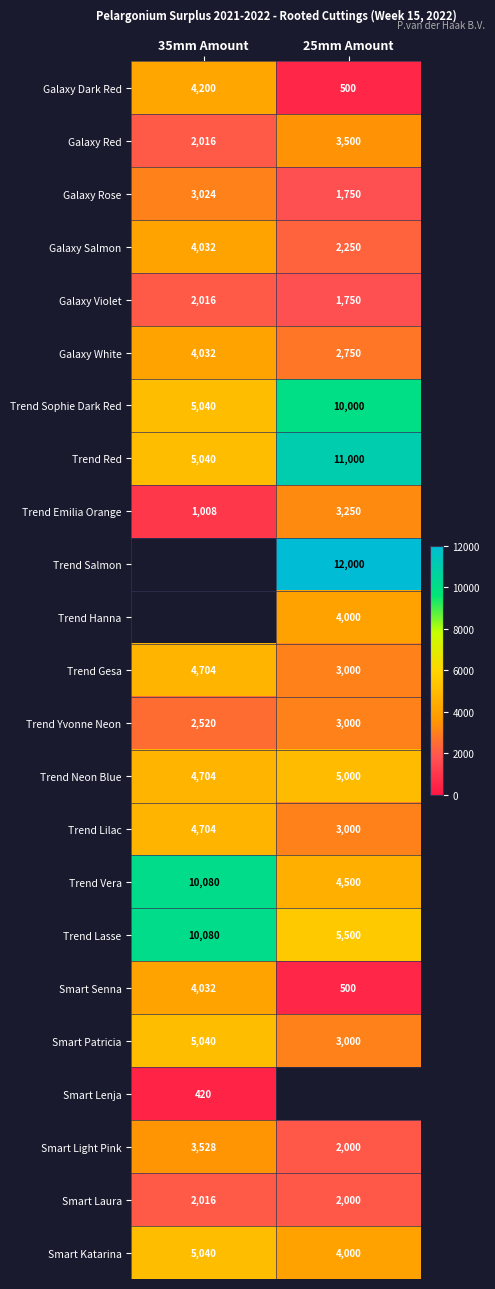

Is it true that Smart Patricia equals 5040 at 35mm Amount?

True